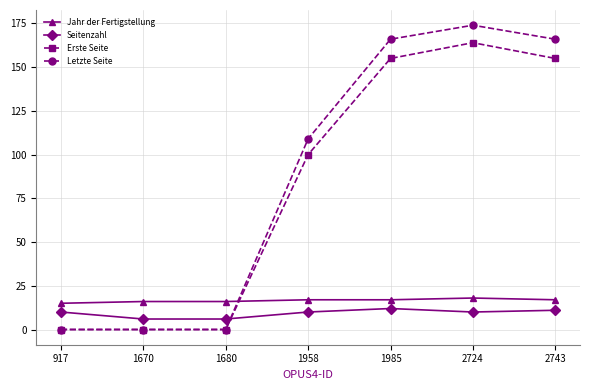

Is the value of Erste Seite at 2724 greater than the value of Jahr der Fertigstellung at 1958?

Yes